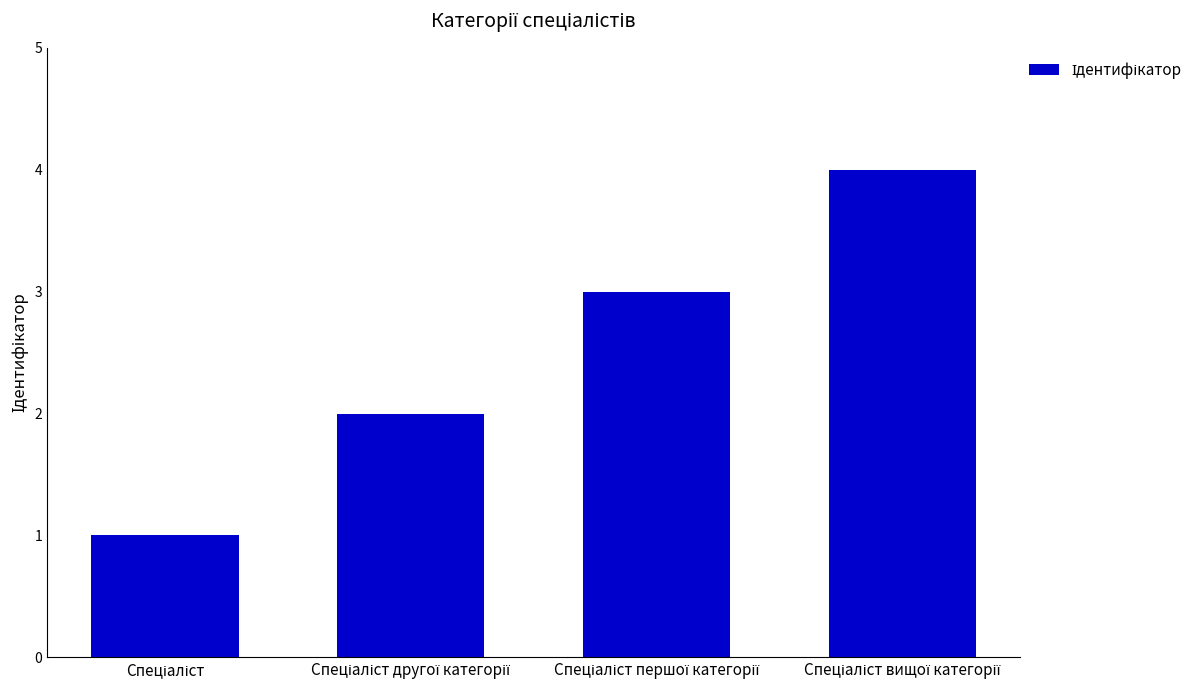

What is the minimum value shown in the chart?

1